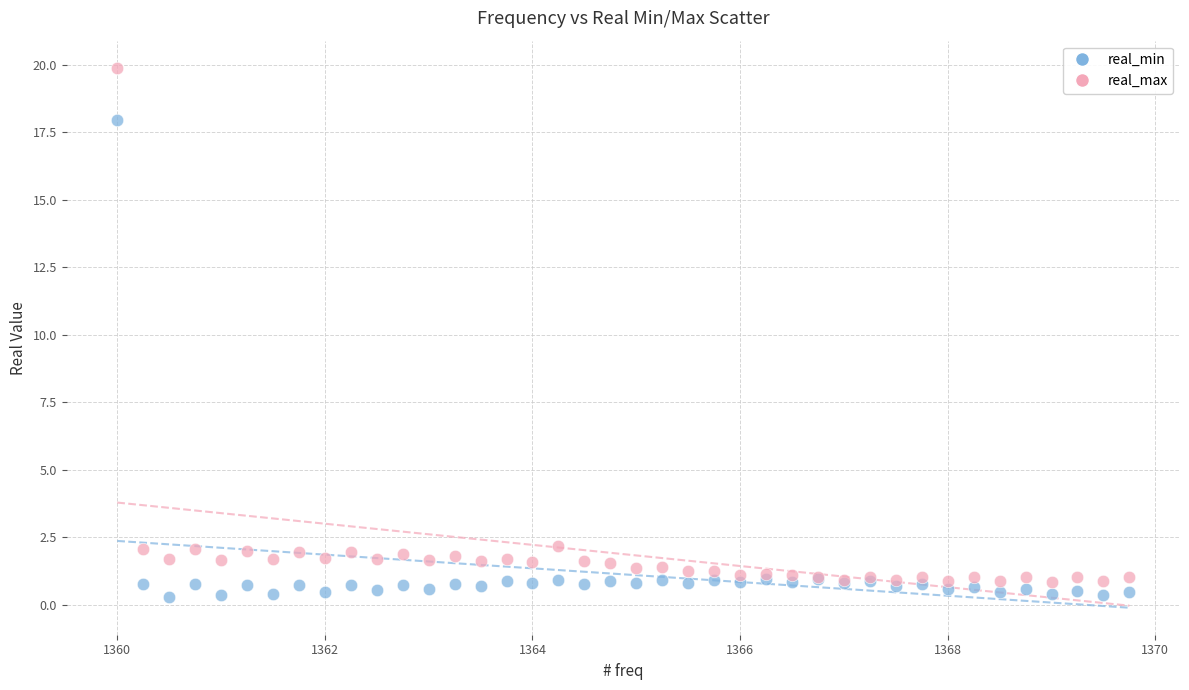

Which series contains the highest Y value?

real_max